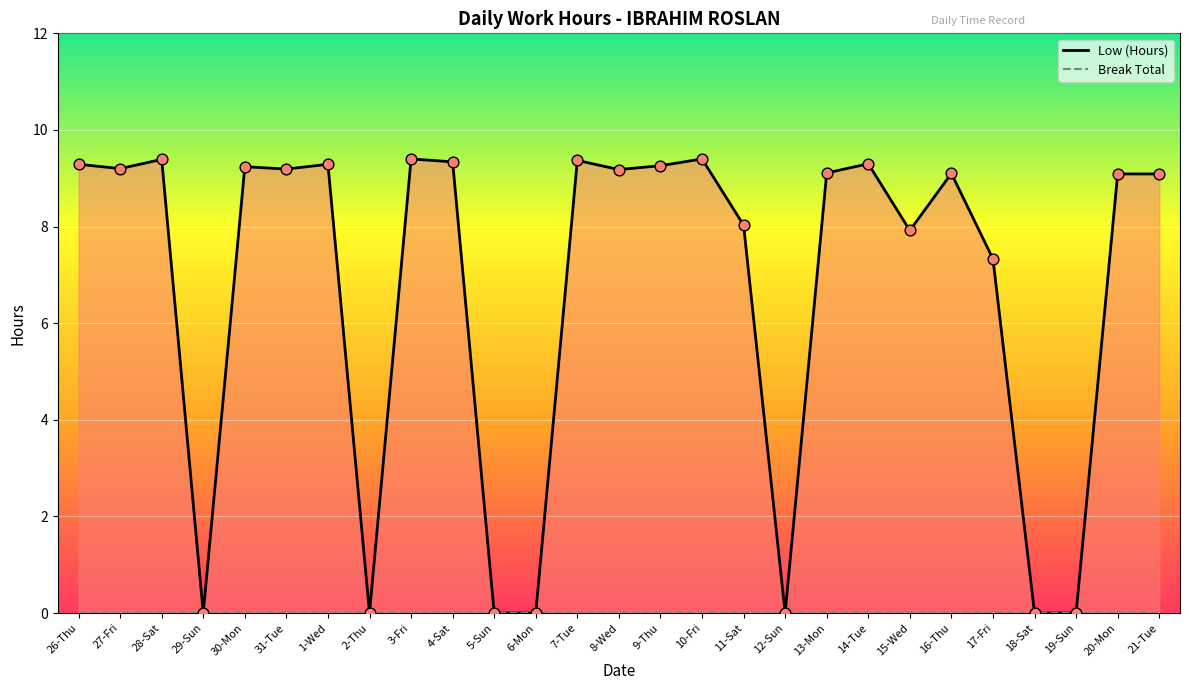

What is the total value across all series at 4-Sat?

9.3